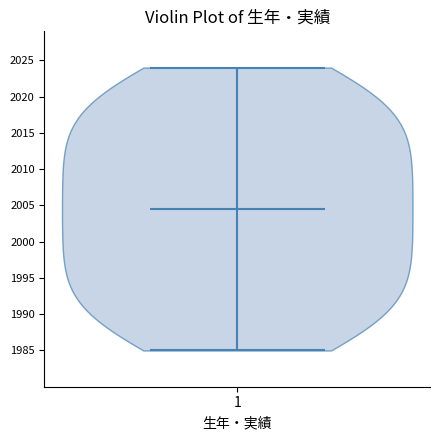

Read this violin plot against the y-axis: where its median line is, and the lowest and highest points the violin reaches. The values are not printed on the chart, so give them approximately, as read against the axis.

median line 2004.5, lowest point 1985.0, highest point 2024.0